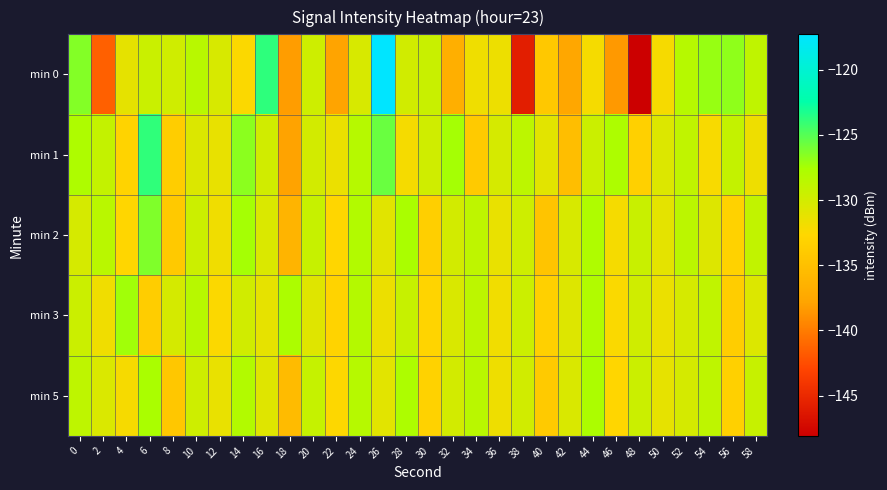

What is the difference between the highest and lowest values at 52?

1.9